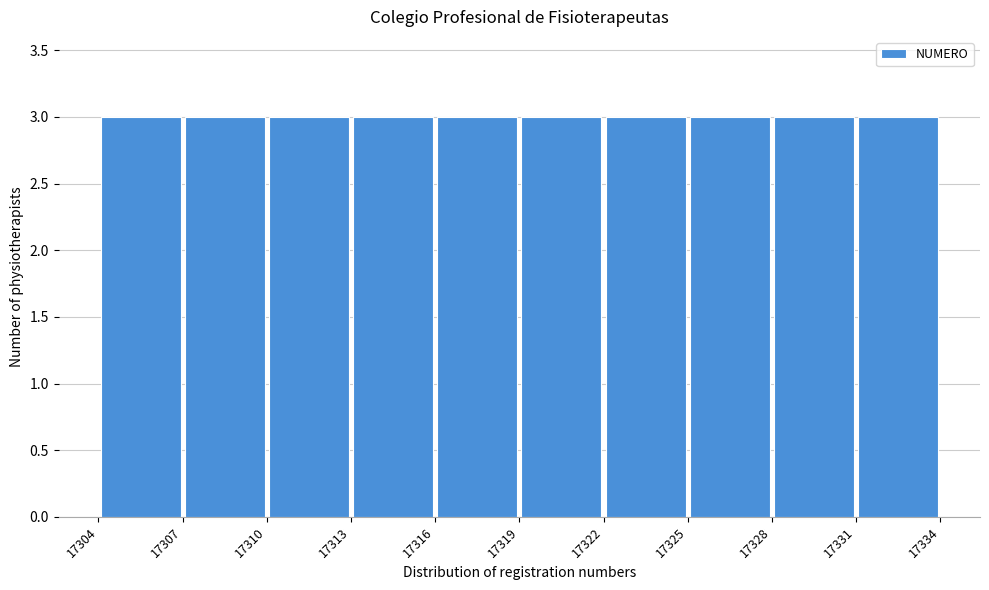

Reading left to right, transcribe this chart: for each bar, give the range it covers on the x-axis and its height. The values are not printed on the chart, so give them approximately, as read against the axis.

17304 to 17307: 3
17307 to 17310: 3
17310 to 17313: 3
17313 to 17316: 3
17316 to 17319: 3
17319 to 17322: 3
17322 to 17325: 3
17325 to 17328: 3
17328 to 17331: 3
17331 to 17334: 3